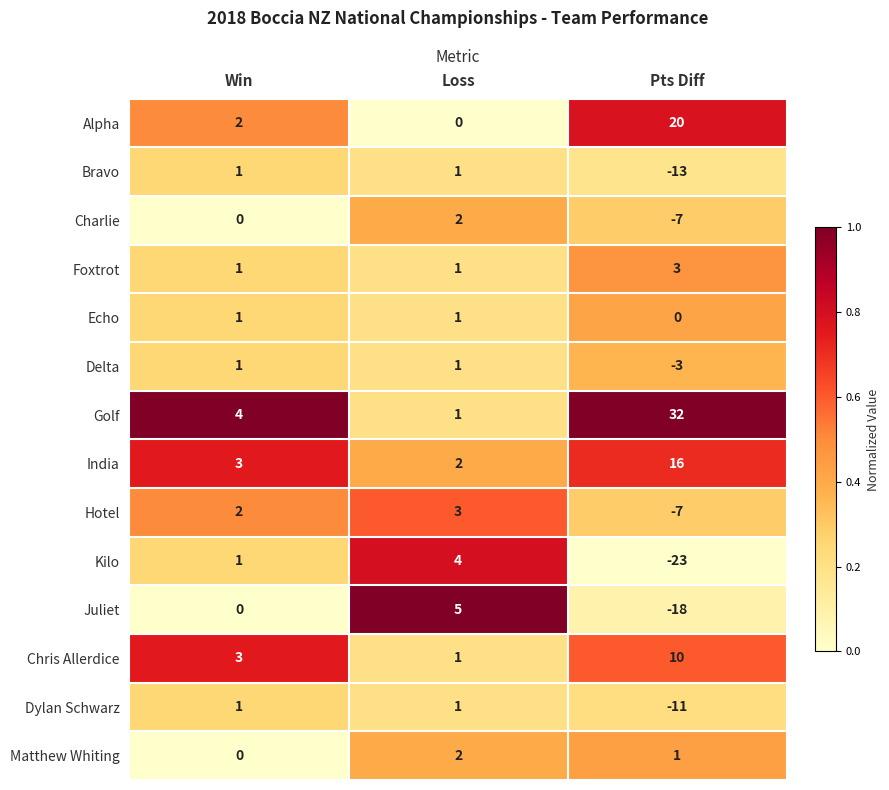

The Hotel series shows -7 at Pts Diff. True or false?

True